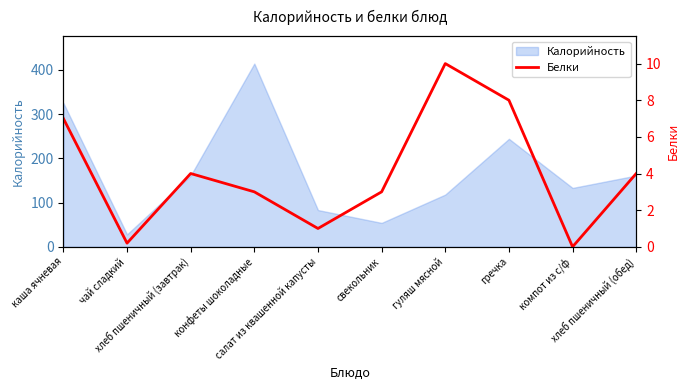

True or false: the data has more than 0 interior local peaks.

True